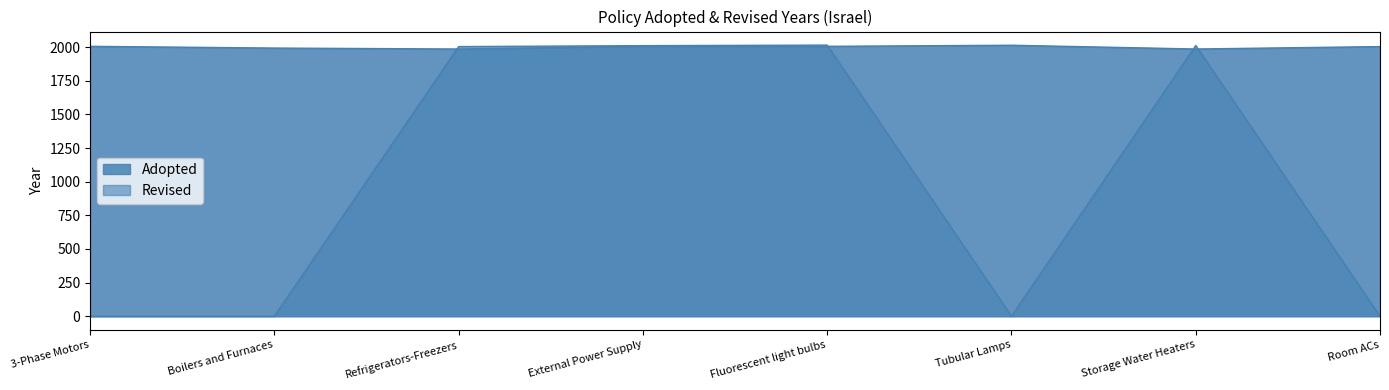

True or false: Revised and Adopted cross at least once.

True